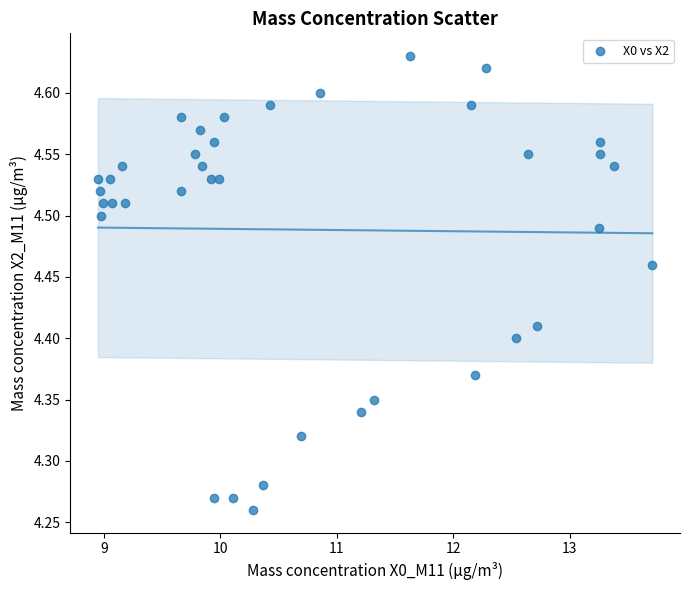

What is the range of Y values (max minus min)?

0.4